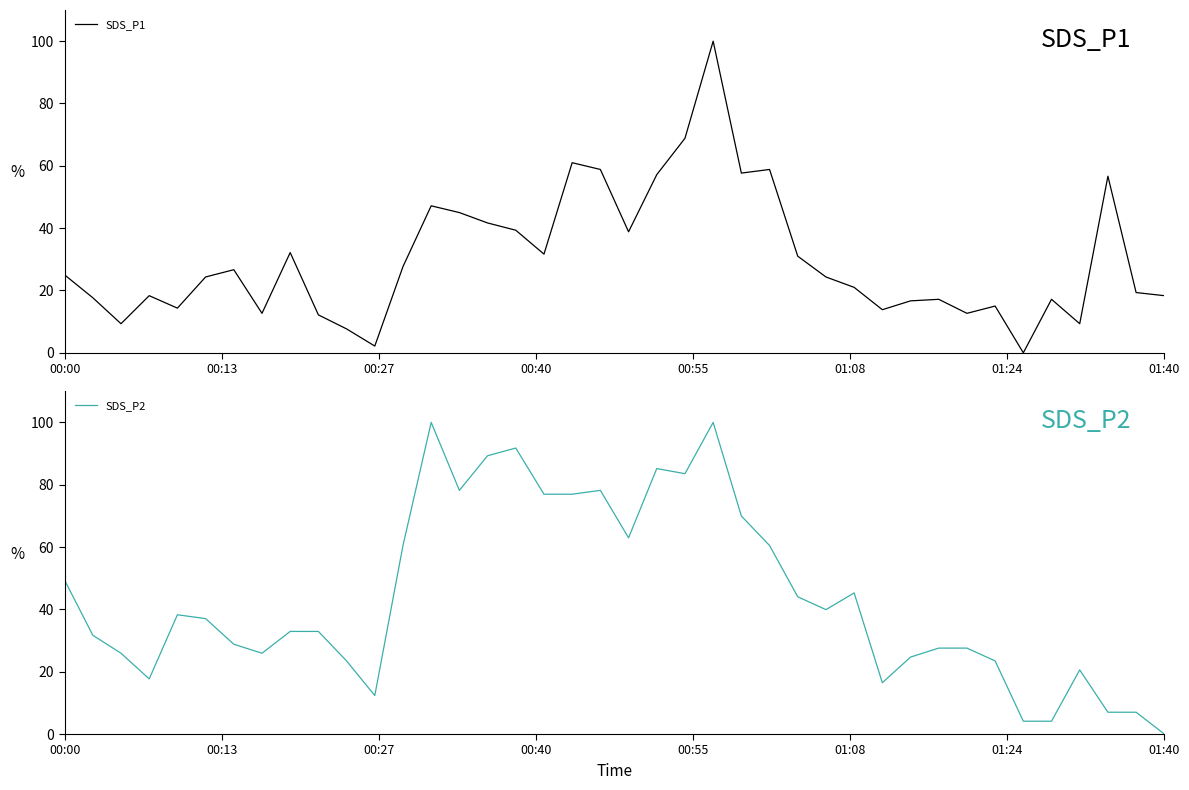

What is the maximum value for SDS_P1?

100.0